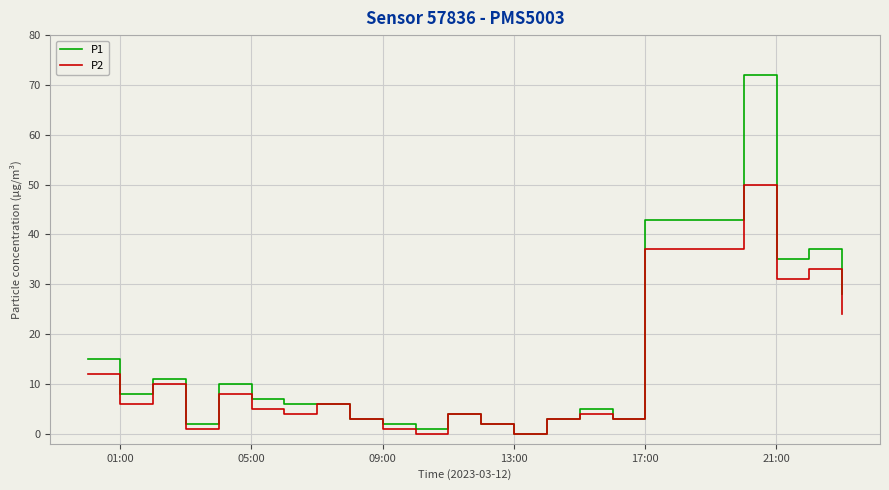

Which series has the largest range (max minus min)?

P1